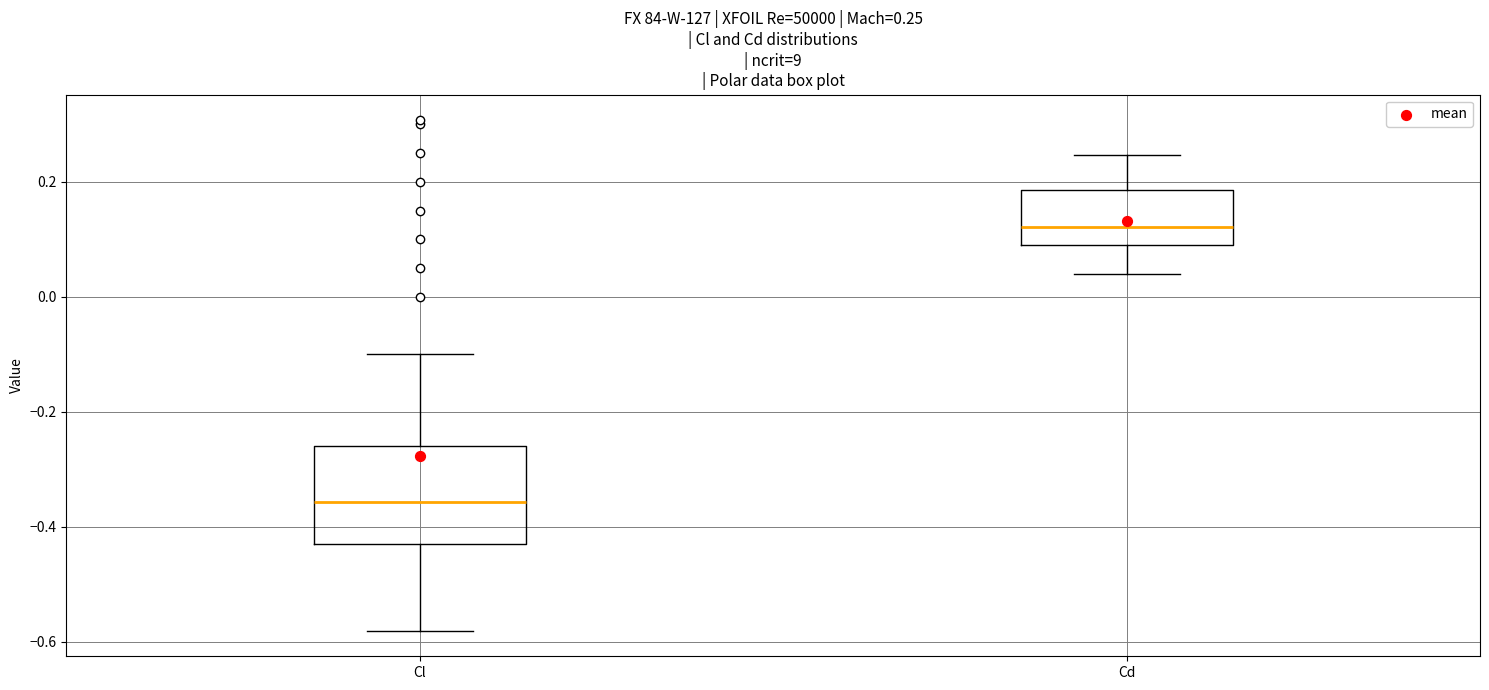

Which box has the lowest median line?

Cl